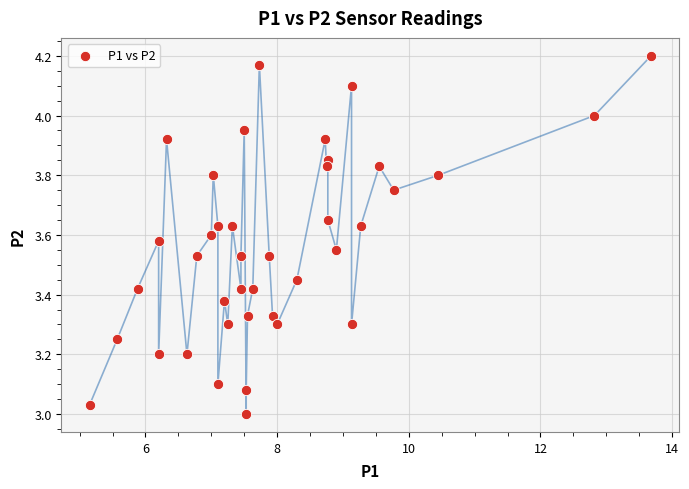

What is the range of X values (max minus min)?

8.5